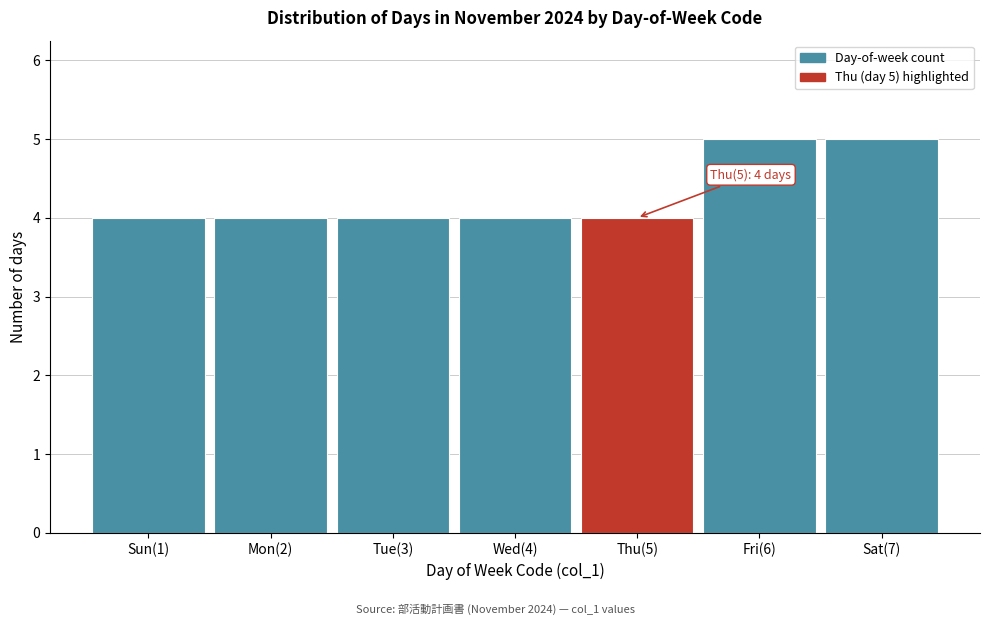

Reading right to left, transcribe all the data shown in this chart.

5	5	4	4	4	4	4